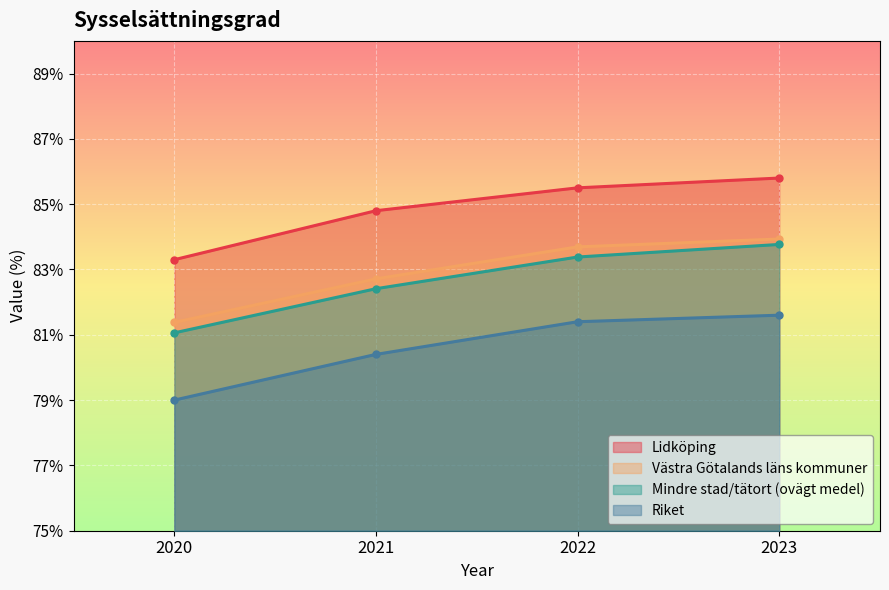

Is it true that Västra Götalands läns kommuner equals 47.1 at 2022?

False